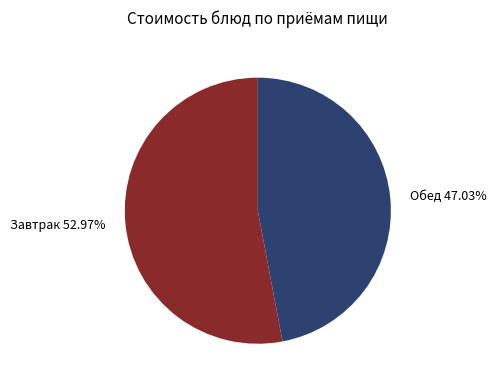

Does any single category account for the majority?

Yes